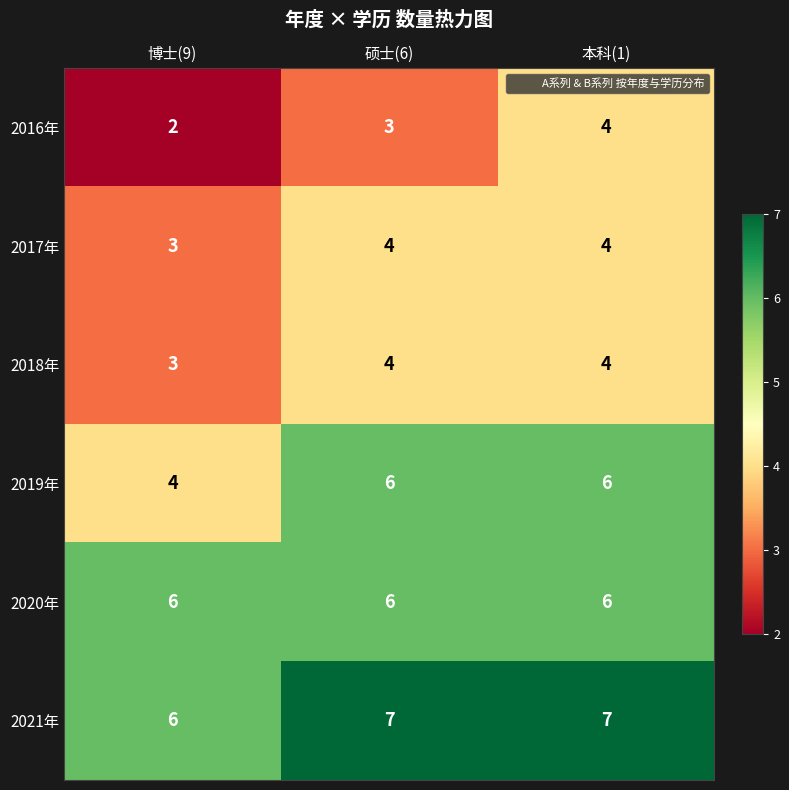

What is the spread (max minus min) of values at 本科(1)?

3